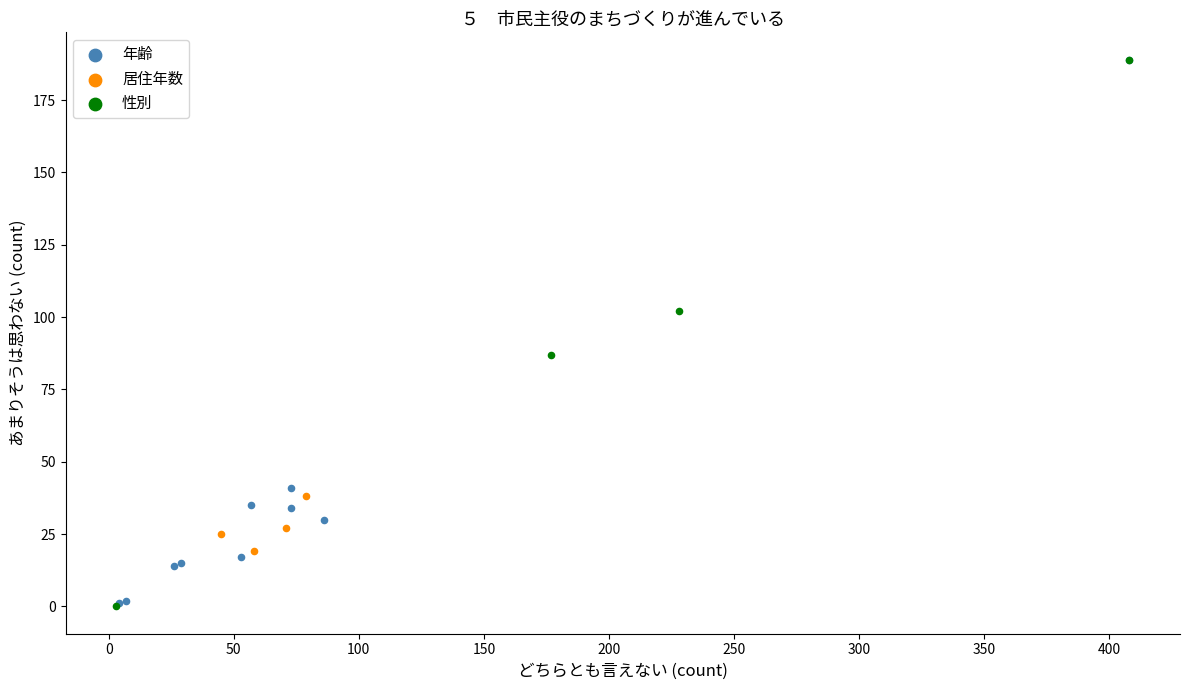

What are all the series names shown in the legend?

年齢, 居住年数, 性別